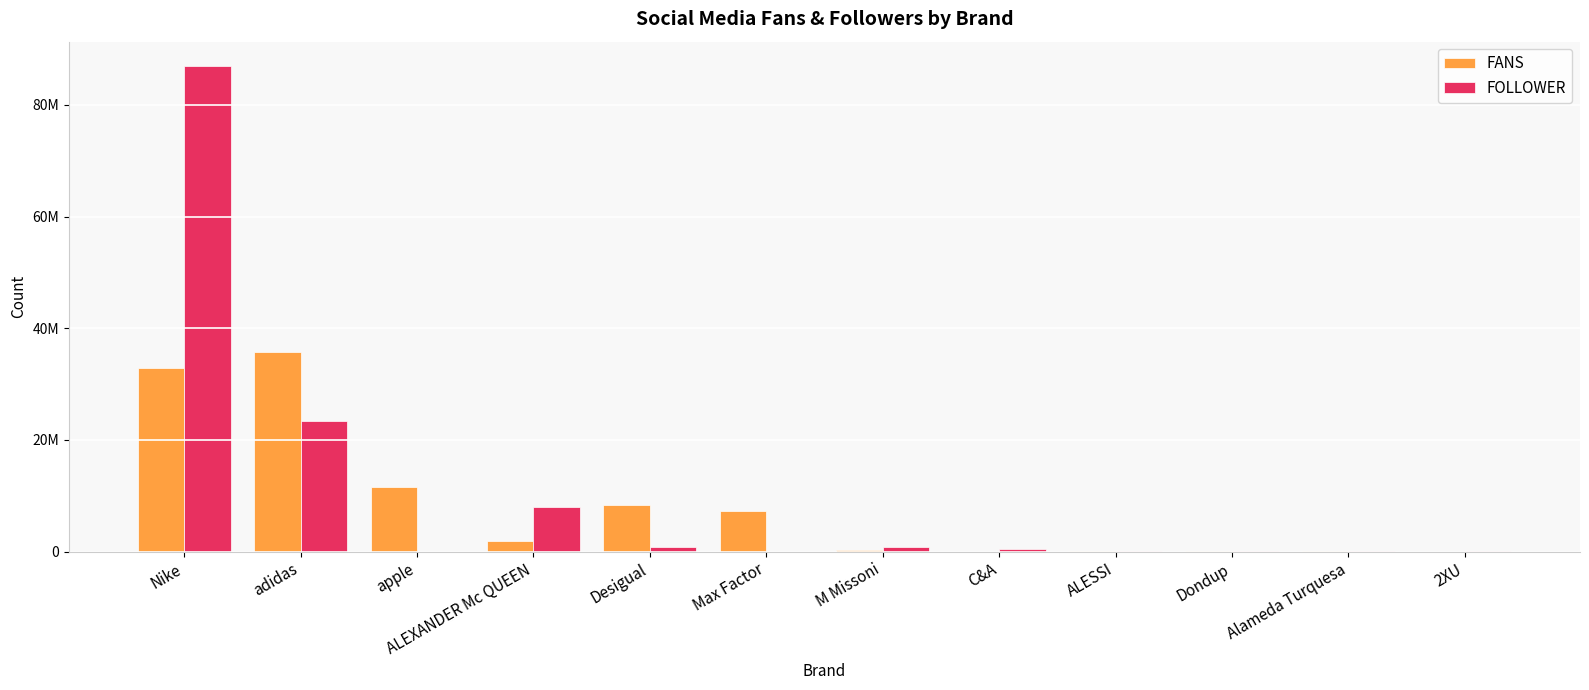

List the series in order of their overall mean, lowest first.

FANS, FOLLOWER